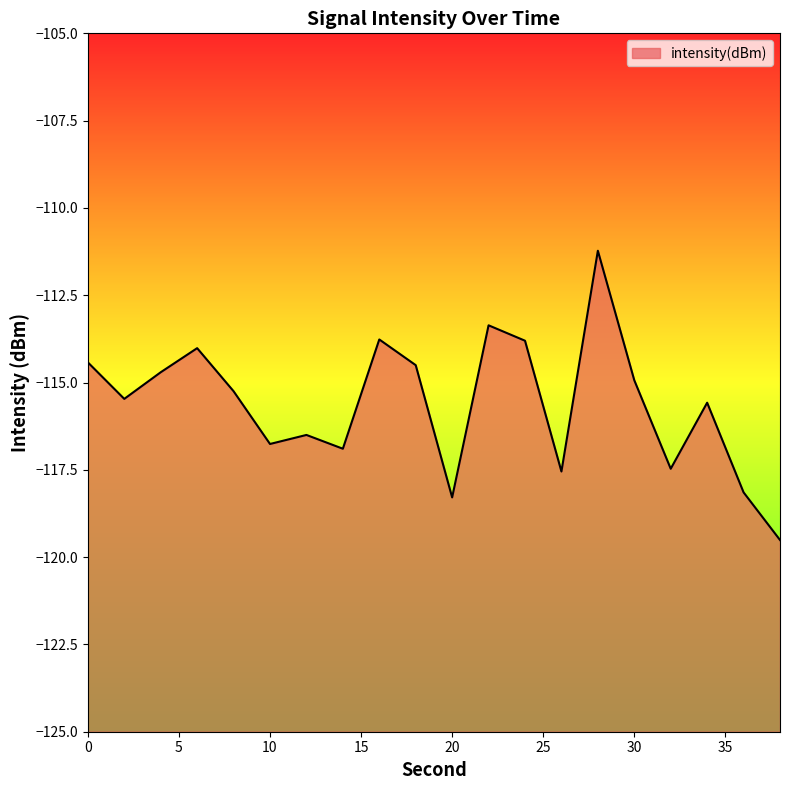

Does the chart have visible grid lines?

No